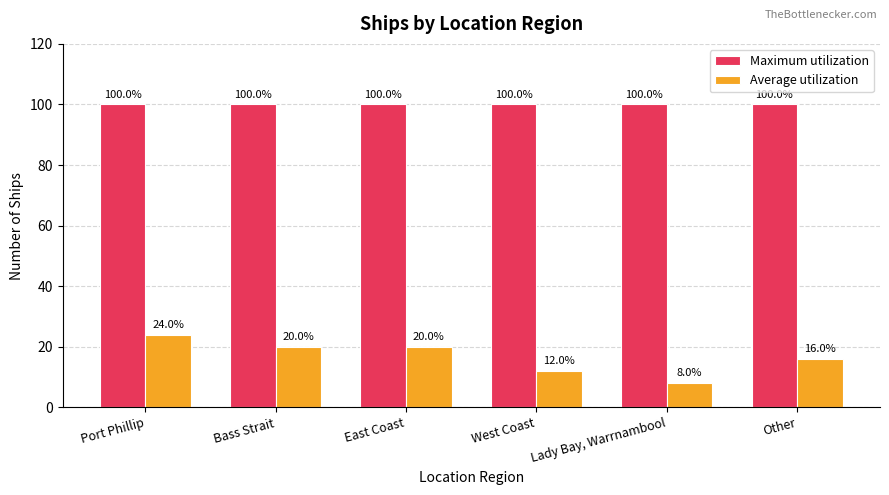

What is the label of the 1st bar from the right?

Other